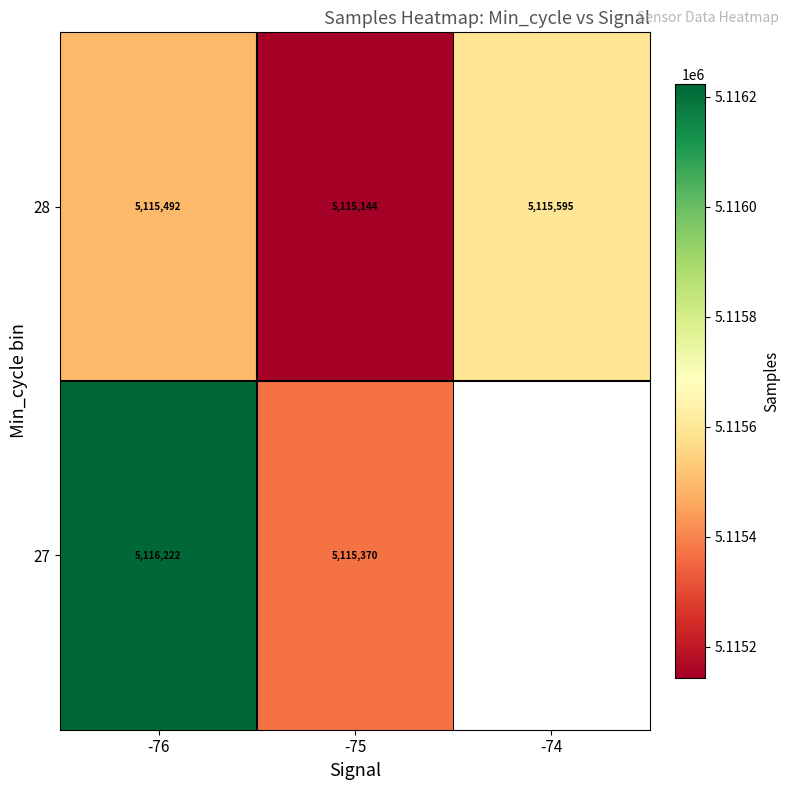

What is the minimum value shown in the chart?

5115144.1